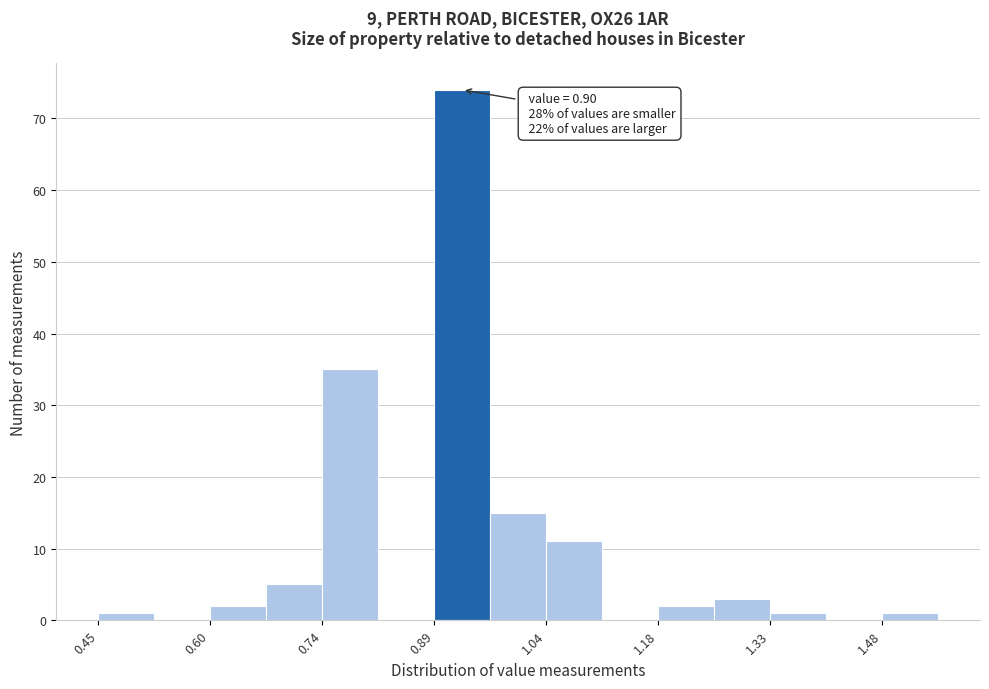

Around what value on the x-axis is the tallest bar? Give the approximate position of its centre, as read against the axis.

0.92